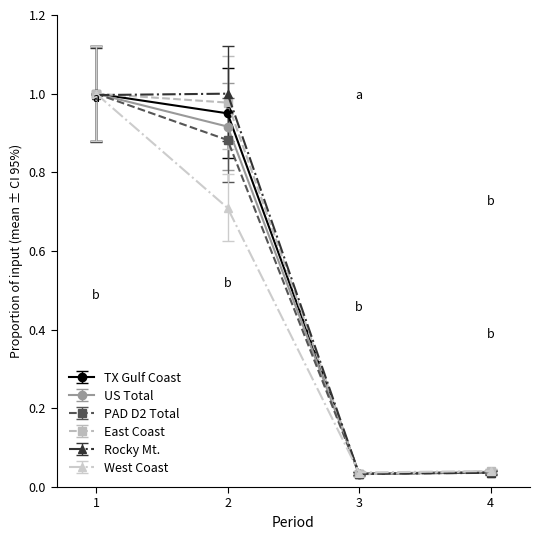

Between 1 and 3, which series saw the biggest shift?

East Coast